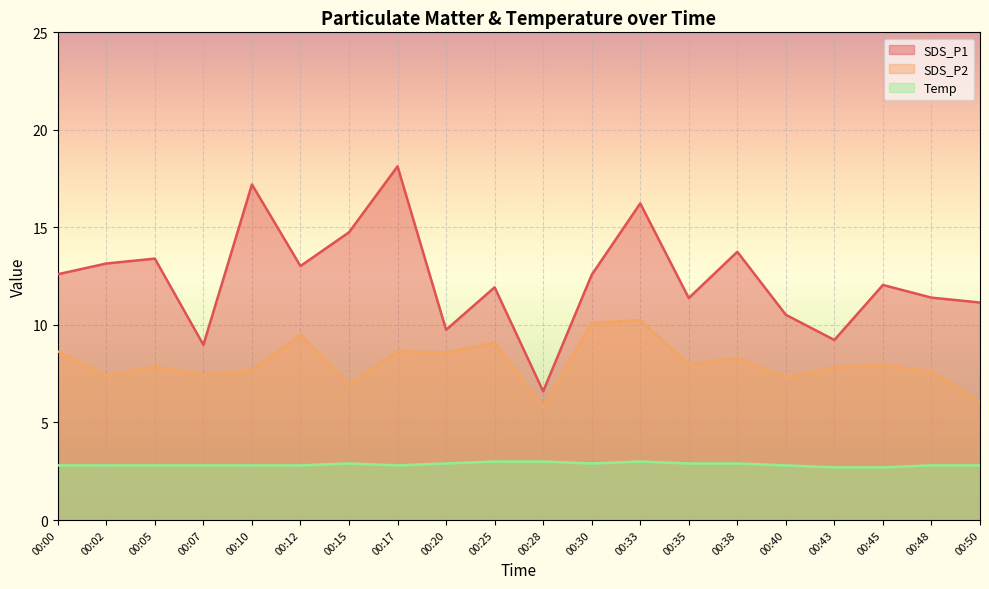

At which label is SDS_P1 closest to 12?

00:45